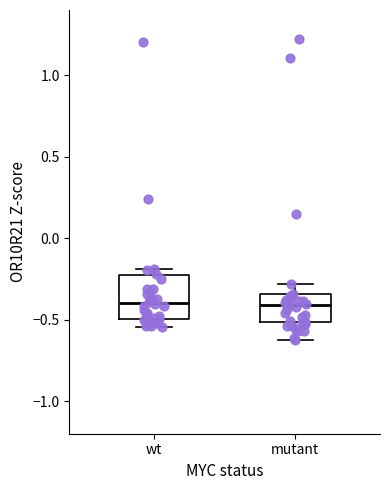

Reading left to right, transcribe this box plot: for each box, give where its median line is, the range the box spans, and where its two whiskers end, as read against the y-axis. The values are not printed on the chart, so give them approximately, as read against the axis.

wt: median -0.40, box -0.50 to -0.25, whiskers -0.55 to -0.20
mutant: median -0.40, box -0.50 to -0.35, whiskers -0.60 to -0.30